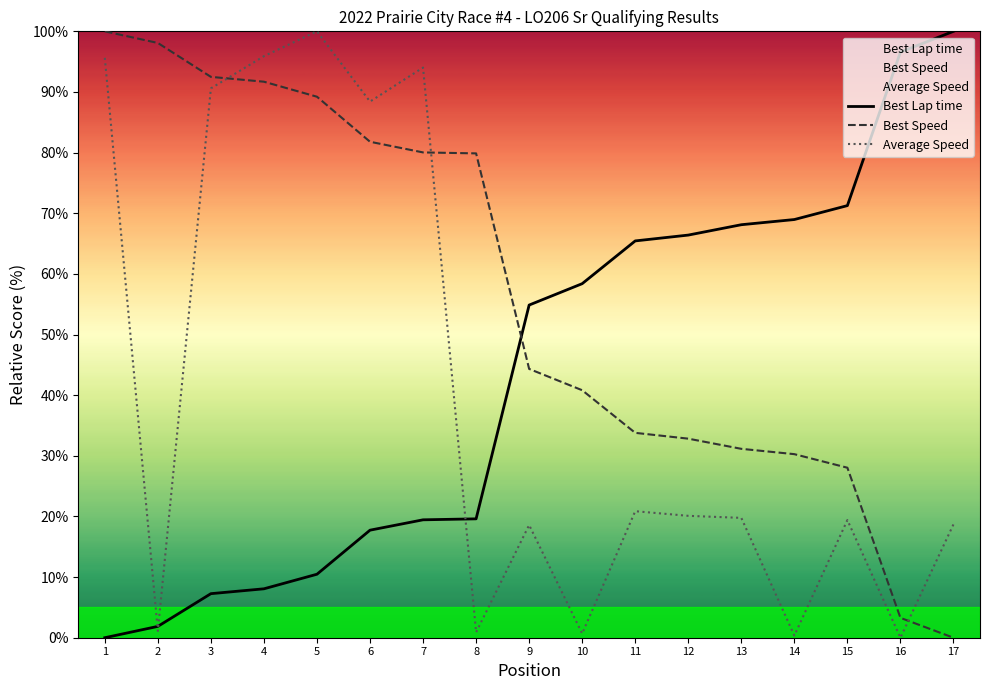

Reading right to left, list all the values displayed in this chart.

Best Lap time: 100.0	96.6	71.3	69.0	68.1	66.4	65.4	58.4	54.9	19.6	19.4	17.7	10.5	8.1	7.3	1.9	0.0
Best Speed: 0.0	3.3	28.0	30.3	31.2	32.8	33.8	40.8	44.3	79.9	80.0	81.8	89.2	91.7	92.5	98.1	100.0
Average Speed: 18.7	0.0	19.4	0.4	19.8	20.1	20.9	0.7	18.6	0.9	94.0	88.4	100.0	95.9	90.6	1.1	95.6